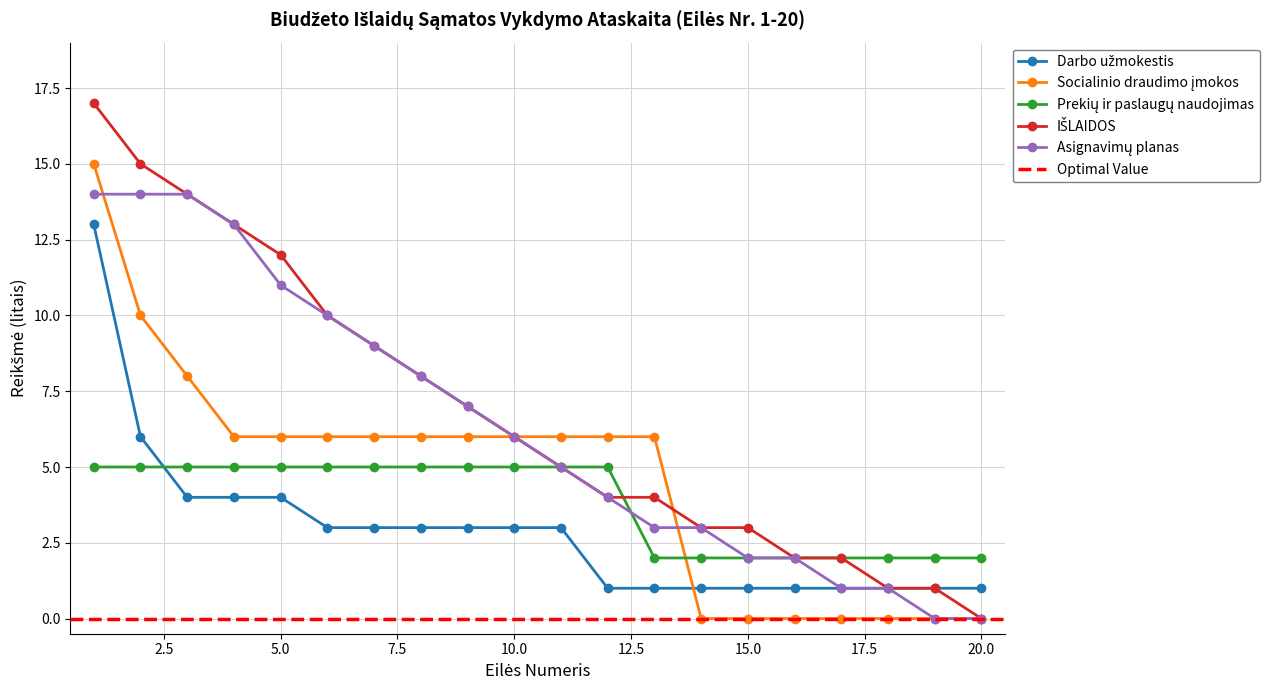

True or false: Asignavimų planas has a value of 1 at 17.

True